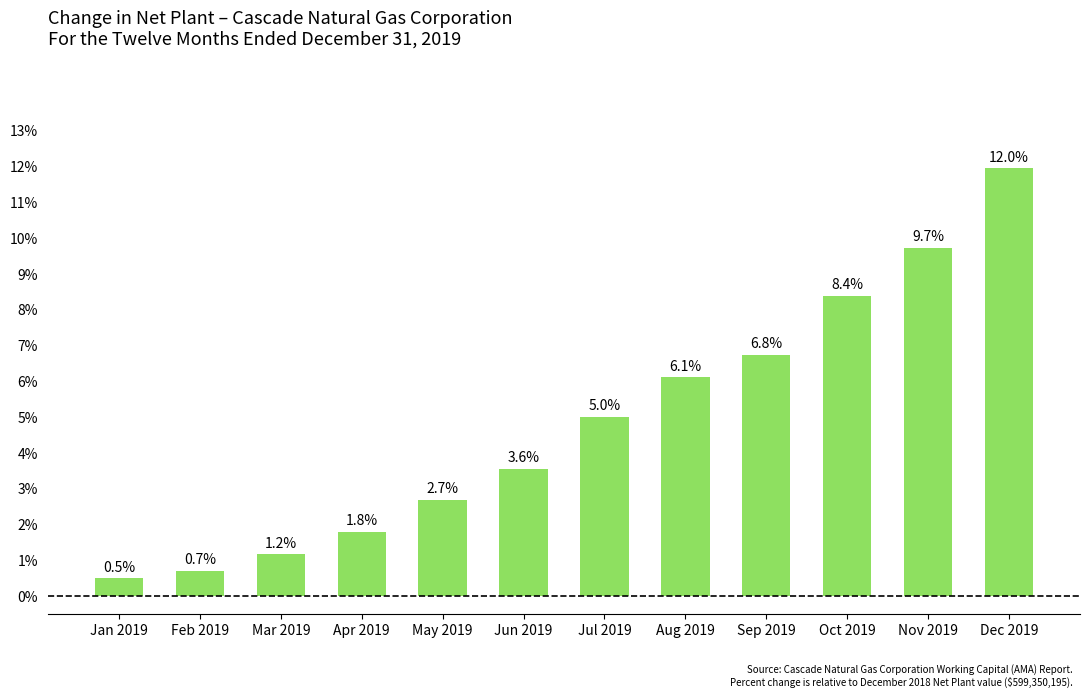

What is the ratio of the value at Mar 2019 to the value at Jul 2019?

0.2